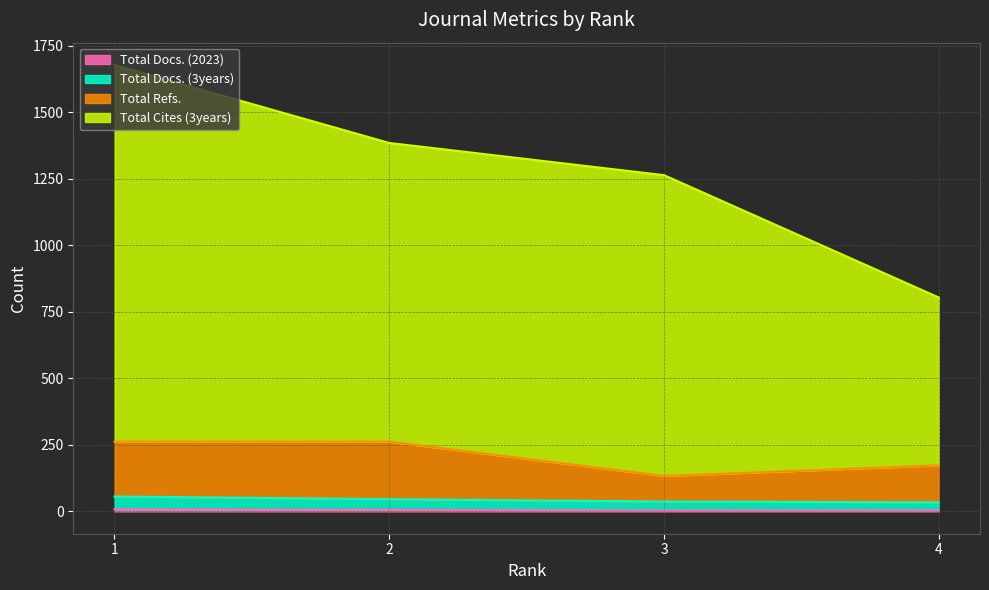

Is the value of Total Cites (3years) at 1 greater than the value of Total Docs. (3years) at 1?

Yes